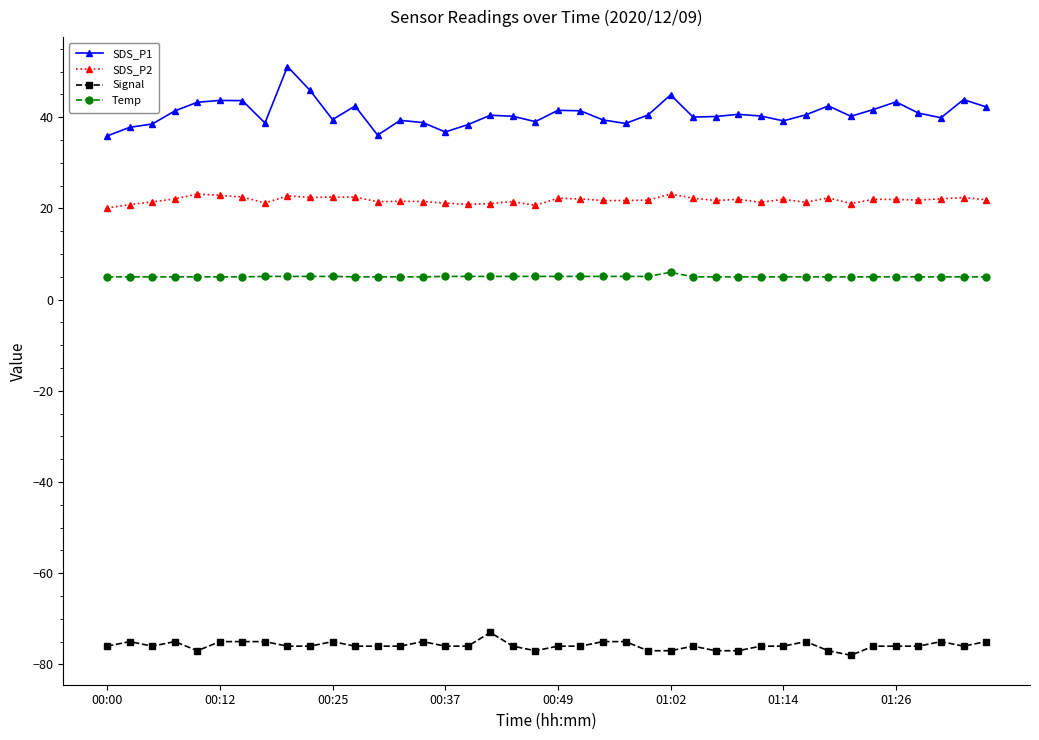

True or false: SDS_P1 has more than 1 interior local peaks.

True